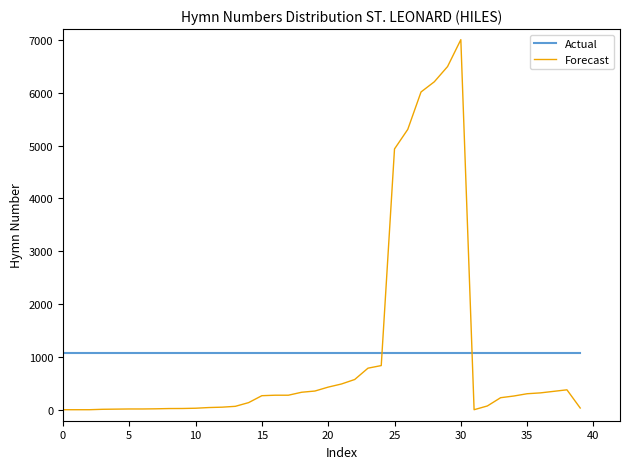

List the series in order of their peak value, lowest first.

Actual, Forecast